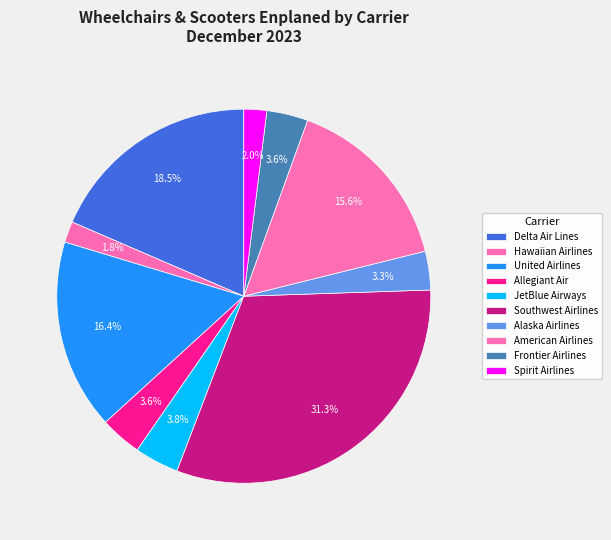

Rank the categories by value from highest to lowest.

Southwest Airlines, Delta Air Lines, United Airlines, American Airlines, JetBlue Airways, Allegiant Air, Frontier Airlines, Alaska Airlines, Spirit Airlines, Hawaiian Airlines